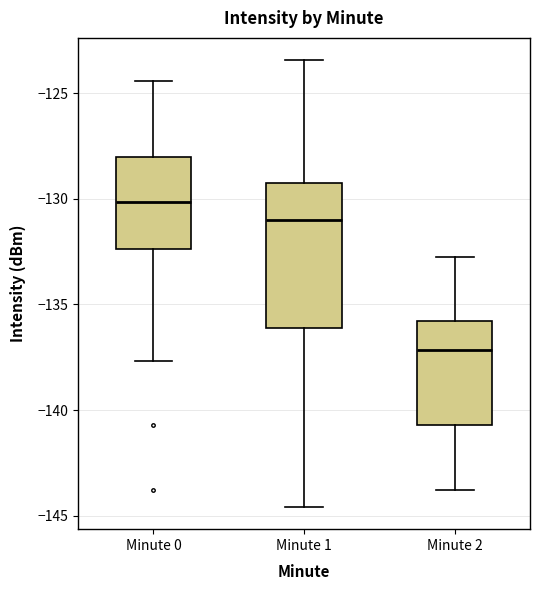

Reading left to right, transcribe this box plot: for each box, give where its median line is, the range the box spans, and where its two whiskers end, as read against the y-axis. The values are not printed on the chart, so give them approximately, as read against the axis.

Minute 0: median -130.0, box -132.5 to -128.0, whiskers -137.5 to -124.5
Minute 1: median -131.0, box -136.0 to -129.0, whiskers -144.5 to -123.5
Minute 2: median -137.0, box -140.5 to -136.0, whiskers -144.0 to -133.0